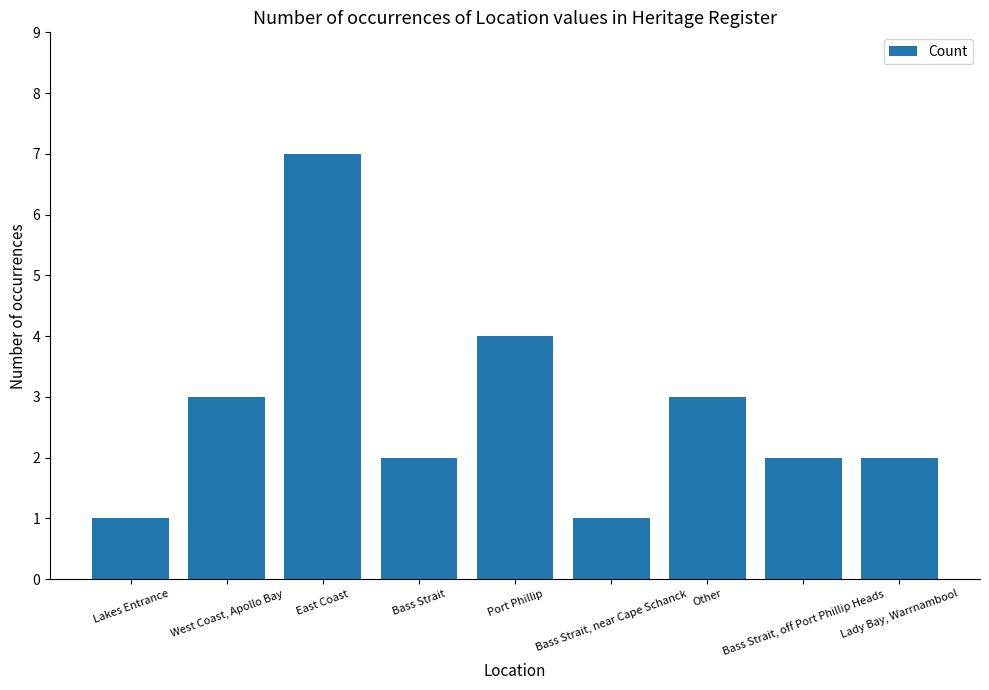

What is the approximate value at East Coast?

7